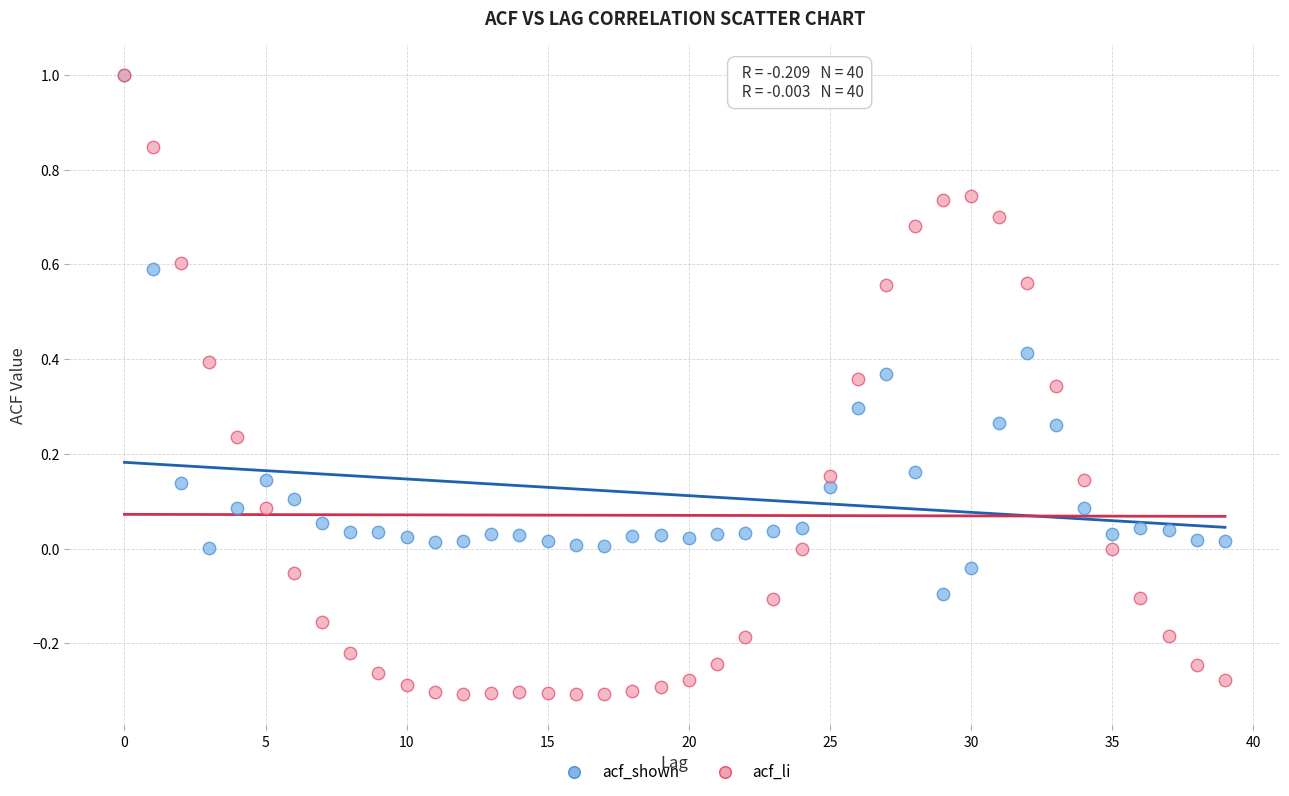

What are all the series names shown in the legend?

acf_shown, acf_li